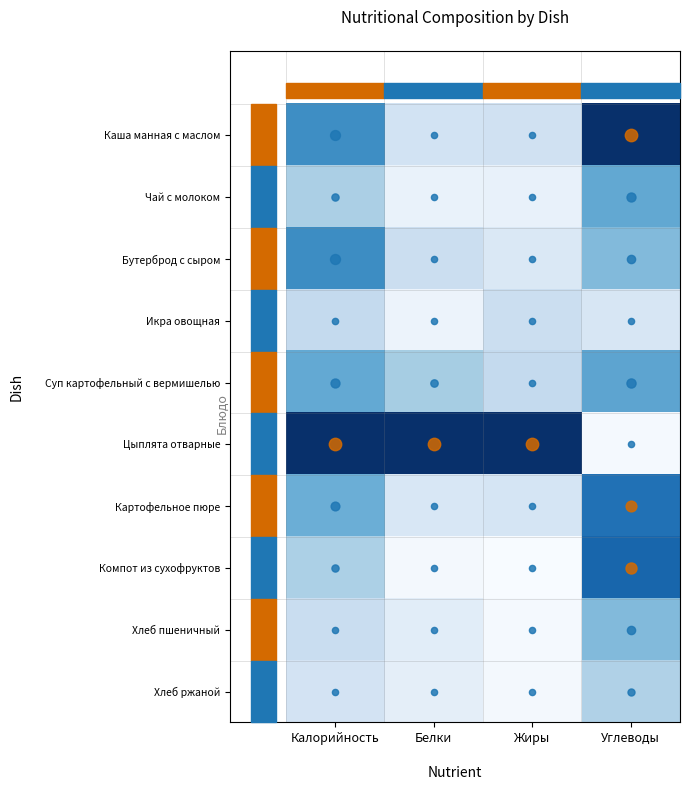

Reading right to left, transcribe all the data shown in this chart.

Каша манная с маслом: Углеводы=1.0	Жиры=0.2	Белки=0.2	Калорийность=0.6
Чай с молоком: Углеводы=0.5	Жиры=0.1	Белки=0.1	Калорийность=0.3
Бутерброд с сыром: Углеводы=0.4	Жиры=0.1	Белки=0.2	Калорийность=0.6
Икра овощная: Углеводы=0.2	Жиры=0.2	Белки=0.1	Калорийность=0.3
Суп картофельный с вермишелью: Углеводы=0.5	Жиры=0.3	Белки=0.3	Калорийность=0.5
Цыплята отварные: Углеводы=0.0	Жиры=1.0	Белки=1.0	Калорийность=1.0
Картофельное пюре: Углеводы=0.7	Жиры=0.2	Белки=0.2	Калорийность=0.5
Компот из сухофруктов: Углеводы=0.8	Жиры=0.0	Белки=0.0	Калорийность=0.3
Хлеб пшеничный: Углеводы=0.4	Жиры=0.0	Белки=0.1	Калорийность=0.2
Хлеб ржаной: Углеводы=0.3	Жиры=0.0	Белки=0.1	Калорийность=0.2